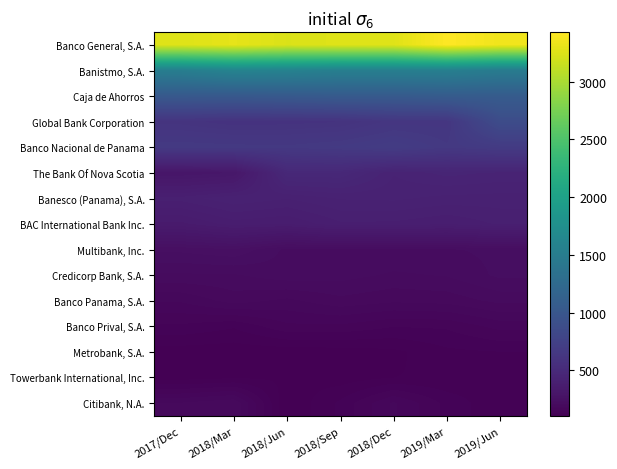

Reading right to left, what are all the values shown in this chart?

Banco General, S.A.: 2019/Jun=3353.2	2019/Mar=3427.2	2018/Dec=3268.7	2018/Sep=3263.7	2018/Jun=3244.1	2018/Mar=3301.0	2017/Dec=3261.3
Banistmo, S.A.: 2019/Jun=1485.2	2019/Mar=1539.2	2018/Dec=1534.8	2018/Sep=1535.4	2018/Jun=1577.1	2018/Mar=1597.2	2017/Dec=1521.4
Caja de Ahorros: 2019/Jun=1061.4	2019/Mar=1063.9	2018/Dec=1047.1	2018/Sep=1049.3	2018/Jun=1035.2	2018/Mar=1024.0	2017/Dec=1027.9
Global Bank Corporation: 2019/Jun=875.0	2019/Mar=631.6	2018/Dec=630.4	2018/Sep=597.4	2018/Jun=591.8	2018/Mar=588.0	2017/Dec=605.4
Banco Nacional de Panama: 2019/Jun=677.9	2019/Mar=654.1	2018/Dec=689.6	2018/Sep=667.5	2018/Jun=655.1	2018/Mar=658.2	2017/Dec=662.4
The Bank Of Nova Scotia: 2019/Jun=440.4	2019/Mar=448.2	2018/Dec=431.1	2018/Sep=481.0	2018/Jun=481.5	2018/Mar=312.8	2017/Dec=302.0
Banesco (Panama), S.A.: 2019/Jun=411.1	2019/Mar=412.6	2018/Dec=419.8	2018/Sep=418.2	2018/Jun=404.8	2018/Mar=414.5	2017/Dec=396.3
BAC International Bank Inc.: 2019/Jun=393.3	2019/Mar=378.9	2018/Dec=387.9	2018/Sep=388.5	2018/Jun=365.0	2018/Mar=371.6	2017/Dec=348.1
Multibank, Inc.: 2019/Jun=226.0	2019/Mar=220.9	2018/Dec=221.3	2018/Sep=219.9	2018/Jun=218.8	2018/Mar=246.5	2017/Dec=238.8
Credicorp Bank, S.A.: 2019/Jun=225.5	2019/Mar=210.5	2018/Dec=207.2	2018/Sep=214.6	2018/Jun=217.2	2018/Mar=207.9	2017/Dec=207.1
Banco Panama, S.A.: 2019/Jun=200.5	2019/Mar=188.4	2018/Dec=186.0	2018/Sep=192.5	2018/Jun=180.1	2018/Mar=189.3	2017/Dec=172.0
Banco Prival, S.A.: 2019/Jun=162.3	2019/Mar=146.7	2018/Dec=145.2	2018/Sep=154.6	2018/Jun=154.4	2018/Mar=133.2	2017/Dec=142.1
Metrobank, S.A.: 2019/Jun=131.3	2019/Mar=128.4	2018/Dec=115.1	2018/Sep=111.4	2018/Jun=110.2	2018/Mar=109.9	2017/Dec=111.2
Towerbank International, Inc.: 2019/Jun=126.7	2019/Mar=119.7	2018/Dec=118.6	2018/Sep=110.8	2018/Jun=116.6	2018/Mar=116.5	2017/Dec=112.1
Citibank, N.A.: 2019/Jun=120.7	2019/Mar=140.5	2018/Dec=172.7	2018/Sep=134.5	2018/Jun=105.6	2018/Mar=195.0	2017/Dec=184.6